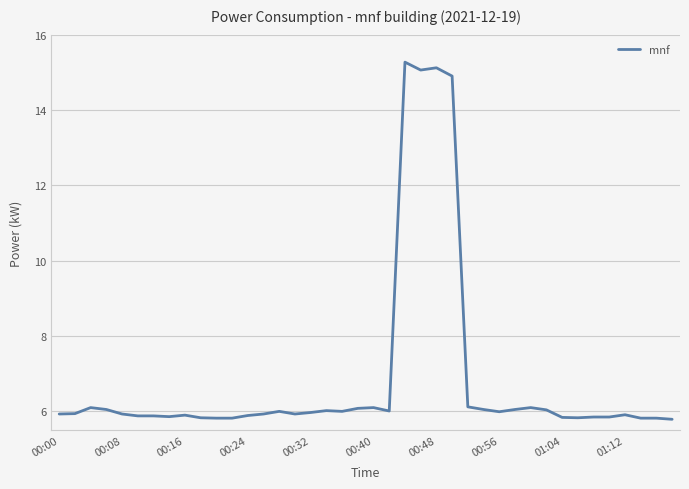

What is the minimum value shown in the chart?

5.8